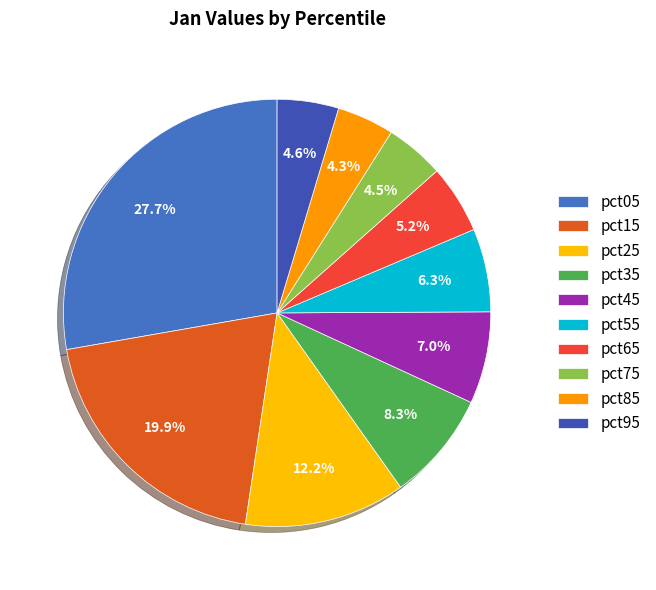

Is pct25 the majority of the pie?

No